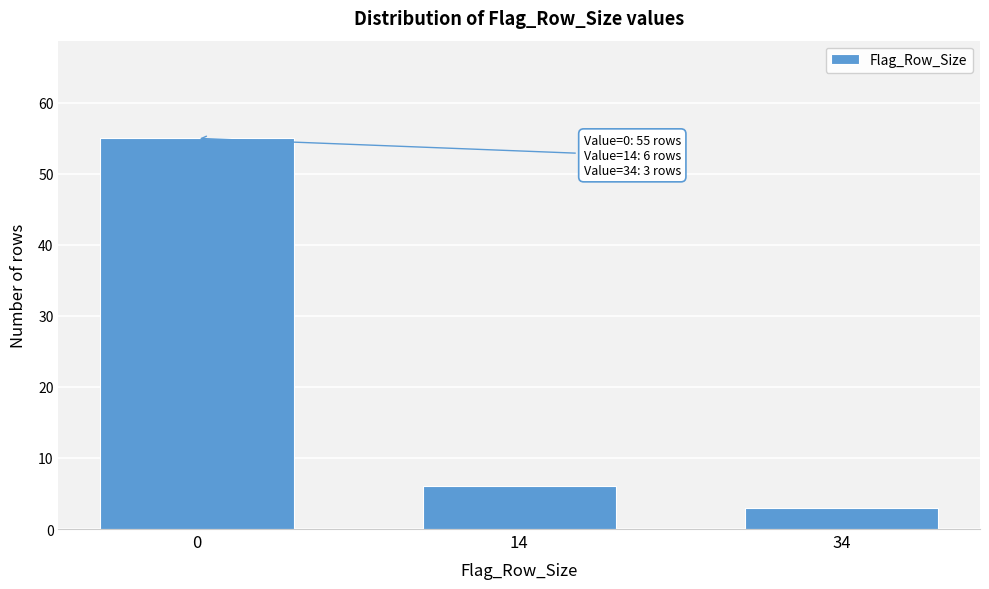

Reading left to right, what are all the values shown in this chart?

0=55	14=6	34=3